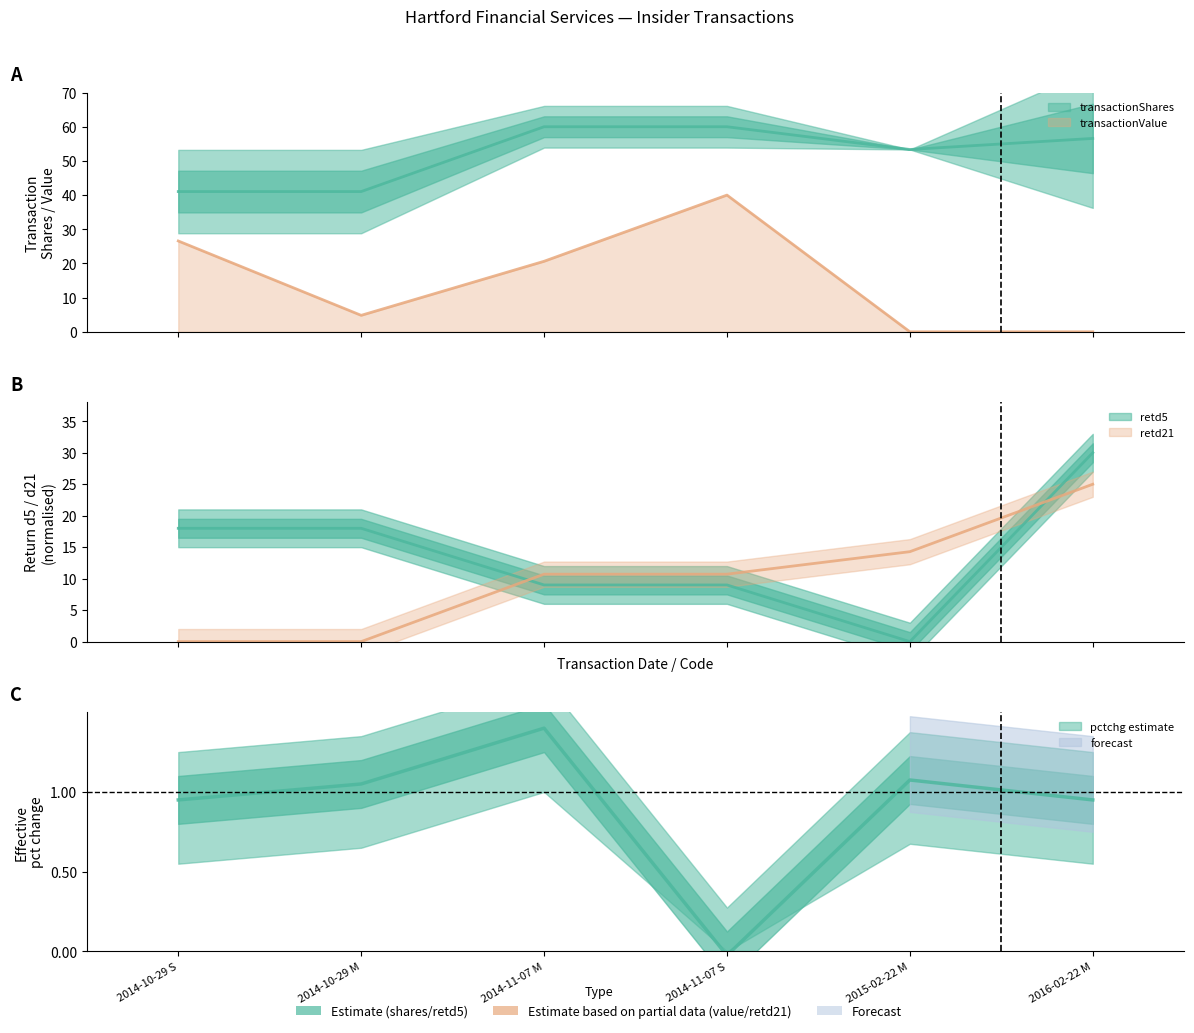

What is the total value across all series at 2016-02-22 M?

111.6